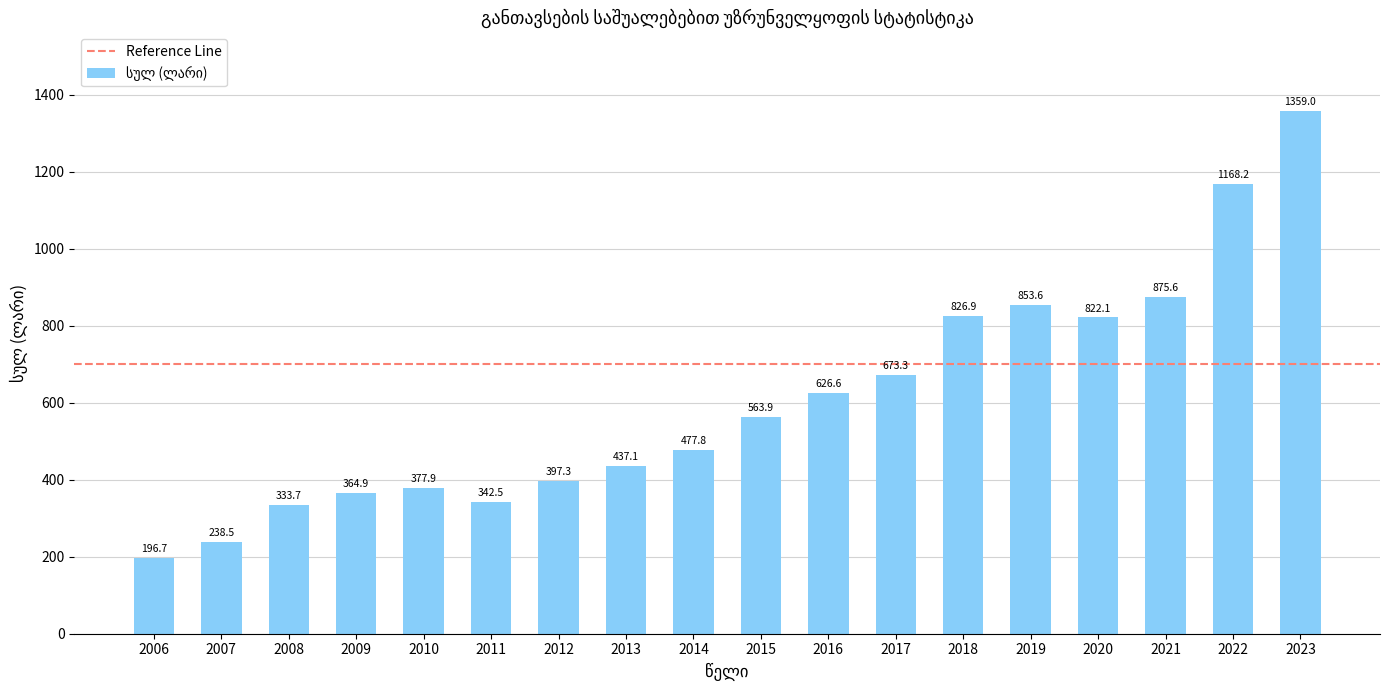

At which label does the data first exceed 563?

2015